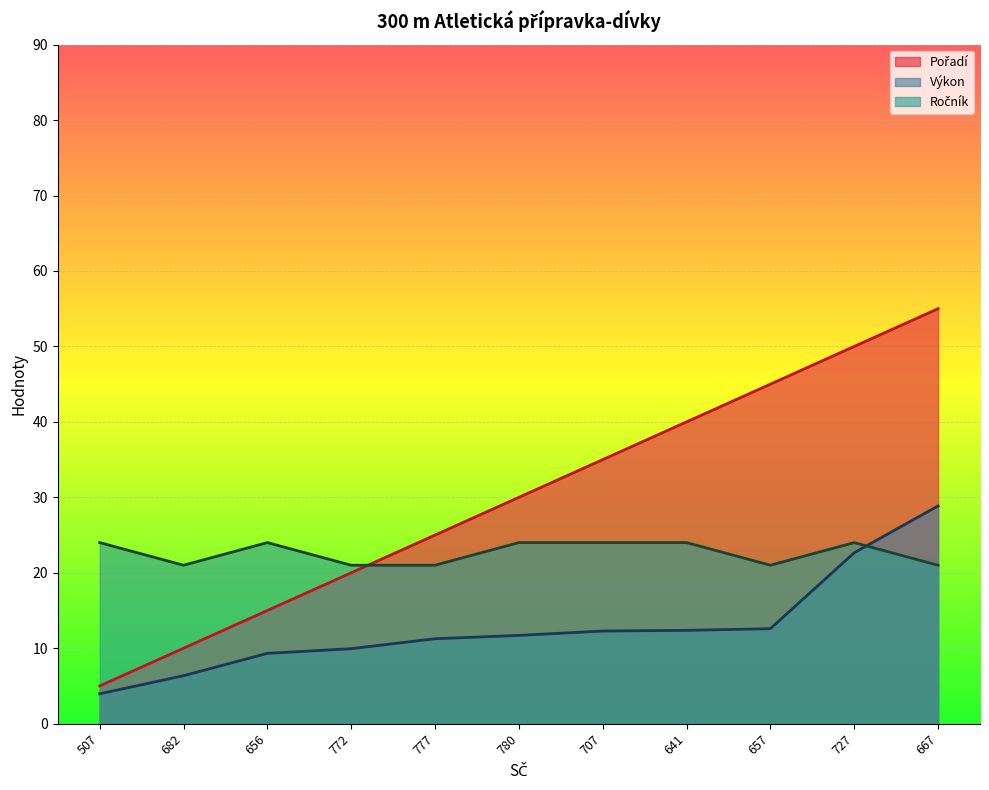

What is the value of the Pořadí point at the 8th from the left?

40.0